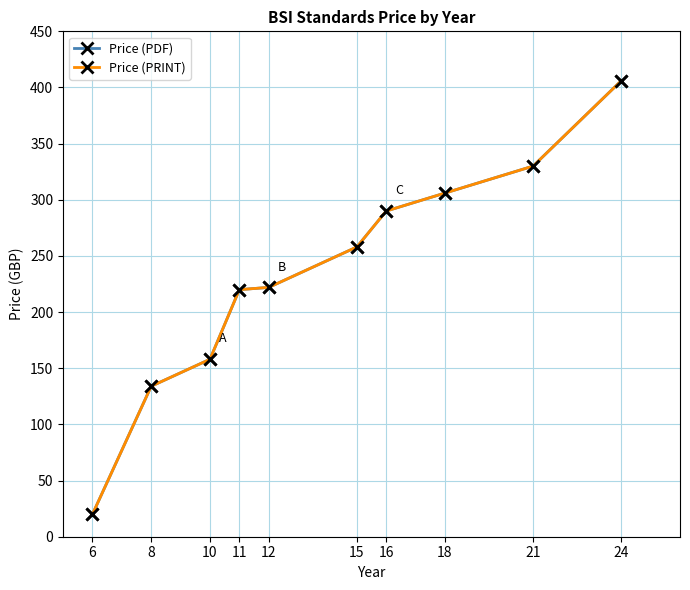

True or false: Price (PRINT) and Price (PDF) cross at least once.

False